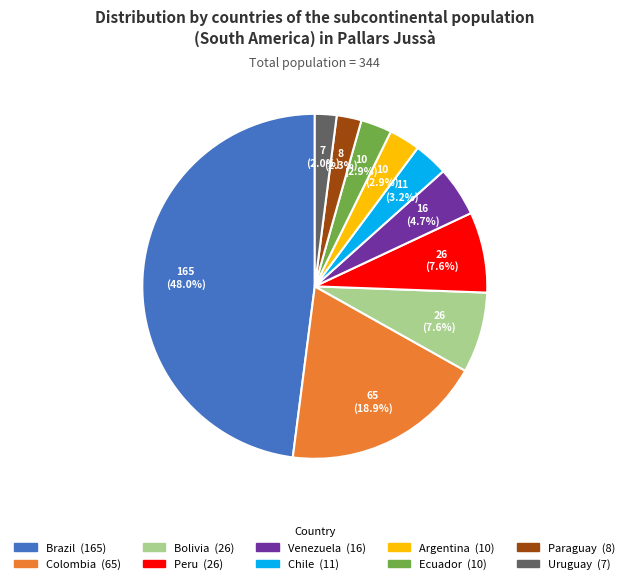

How many segments does this pie chart have?

10